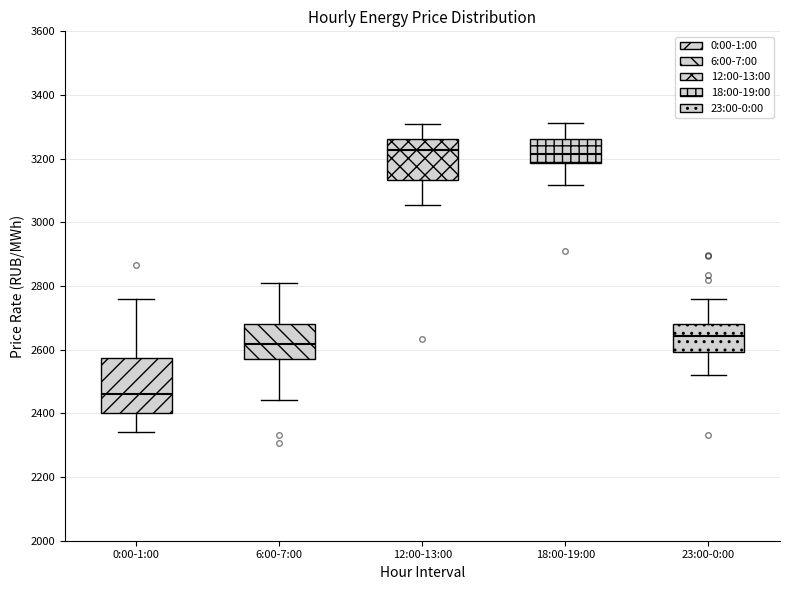

Reading left to right, transcribe this box plot: for each box, give where its median line is, the range the box spans, and where its two whiskers end, as read against the y-axis. The values are not printed on the chart, so give them approximately, as read against the axis.

0:00-1:00: median 2460, box 2400 to 2580, whiskers 2340 to 2760
6:00-7:00: median 2620, box 2580 to 2680, whiskers 2440 to 2800
12:00-13:00: median 3220, box 3140 to 3260, whiskers 3060 to 3320
18:00-19:00: median 3220, box 3180 to 3260, whiskers 3120 to 3320
23:00-0:00: median 2640, box 2600 to 2680, whiskers 2520 to 2760